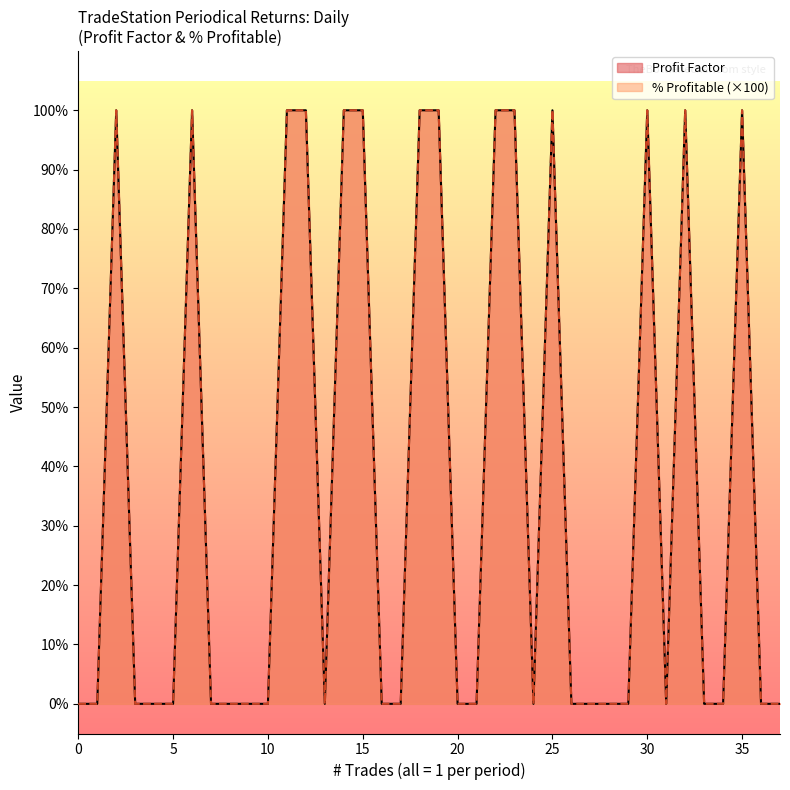

At which category does Profit Factor reach its first local valley?

1